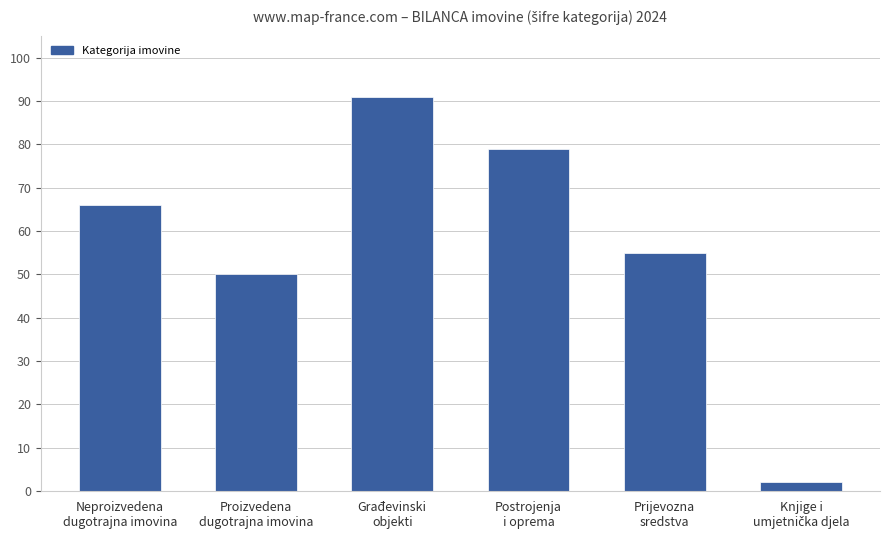

What is the maximum value shown in the chart?

91